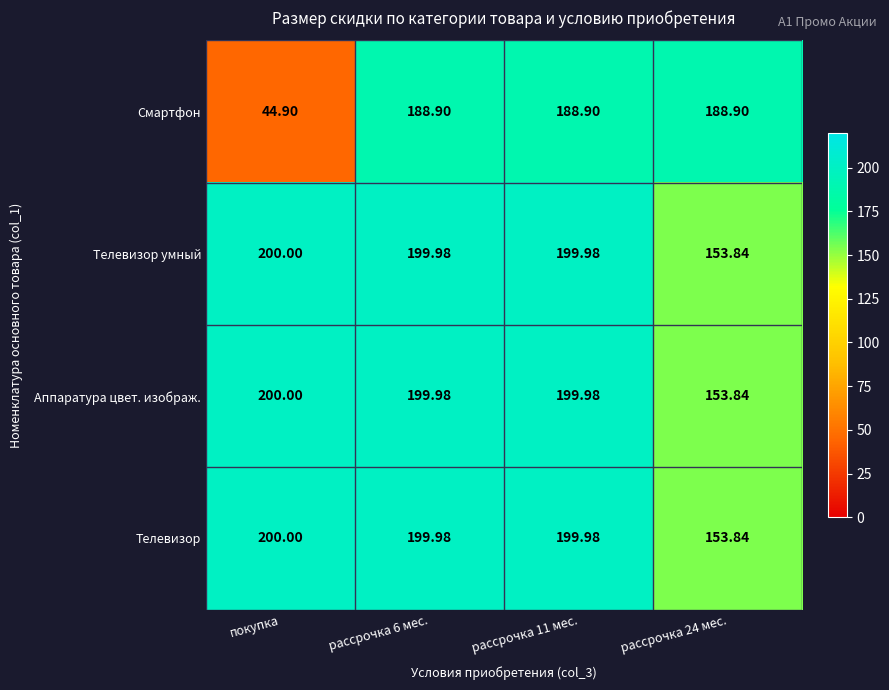

Which category has the lowest value across all series?

покупка